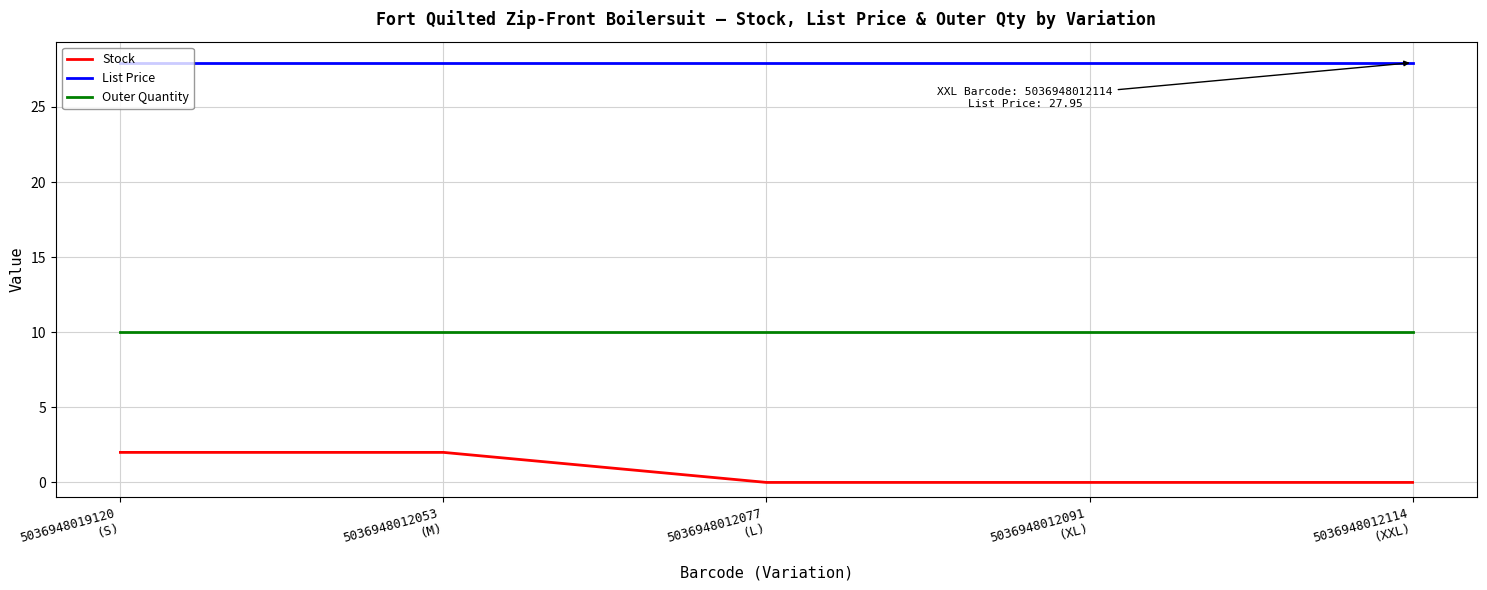

List the series in order of their overall mean, highest first.

List Price, Outer Quantity, Stock